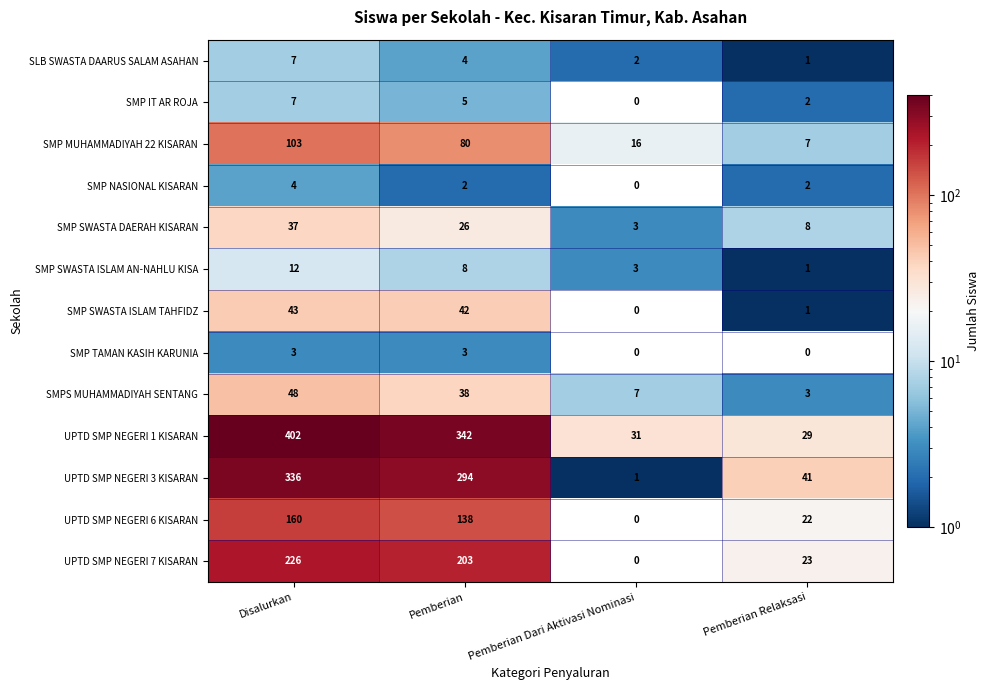

How many values in the SMP TAMAN KASIH KARUNIA series are below 3?

2